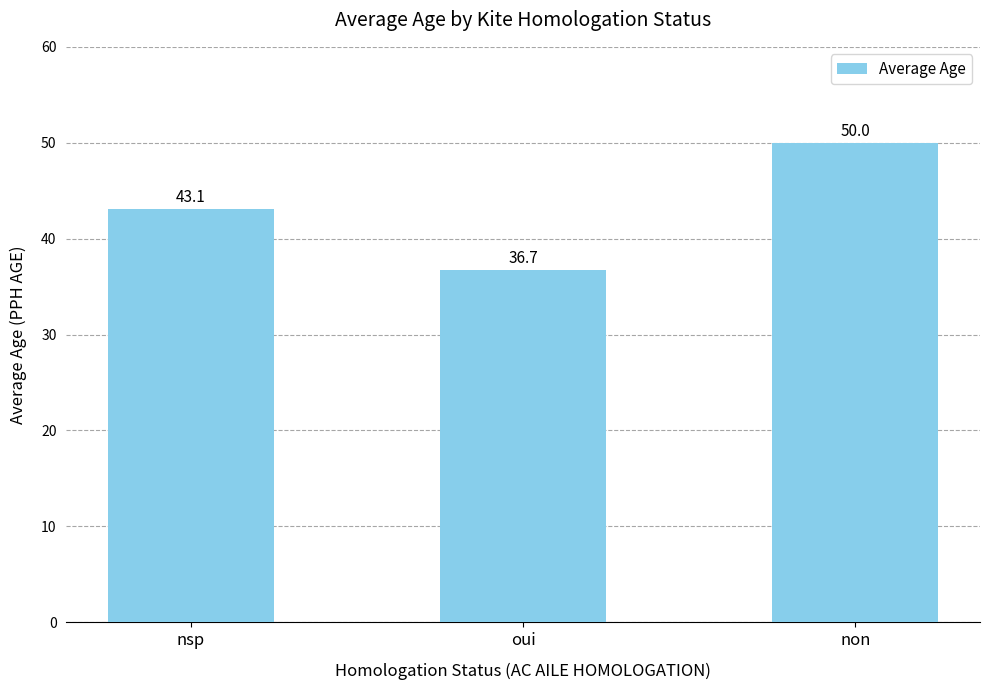

Reading left to right, what are all the values shown in this chart?

nsp=43.1	oui=36.7	non=50.0